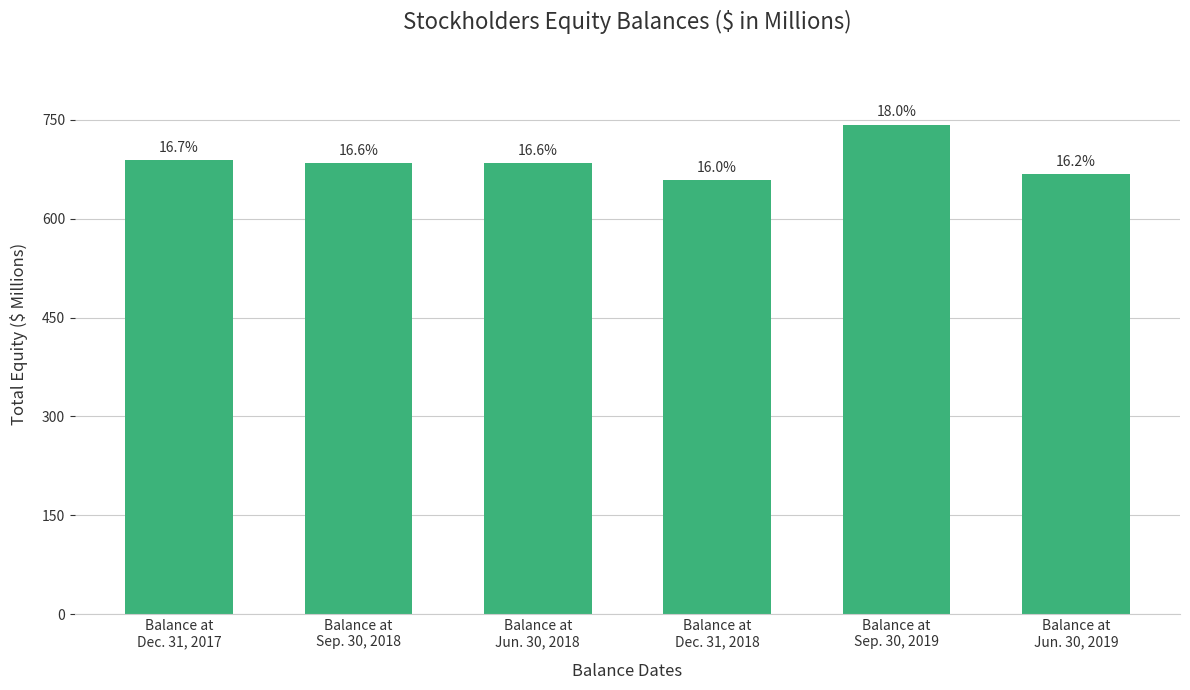

How many bars are there in total?

6